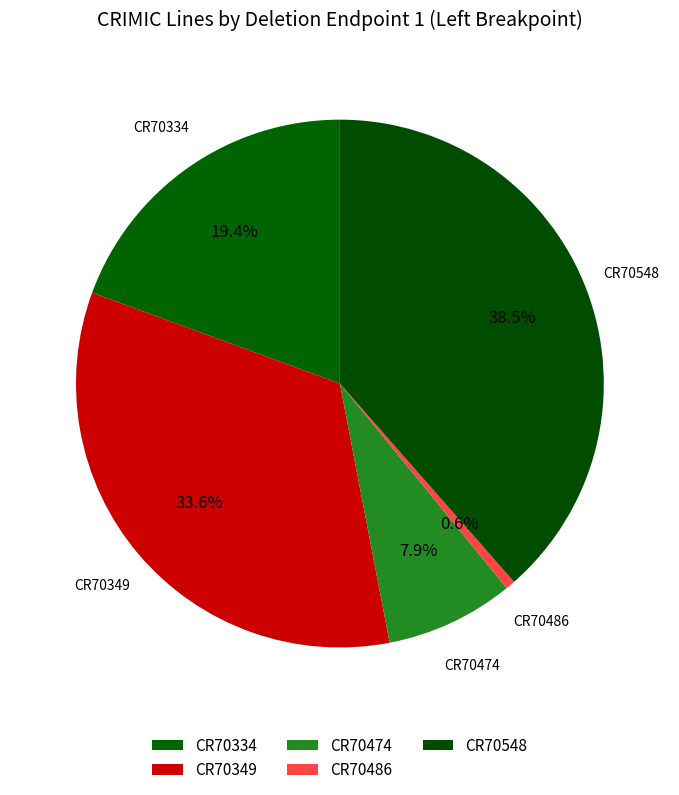

What percentage is the CR70486 slice, to the nearest percent?

1%